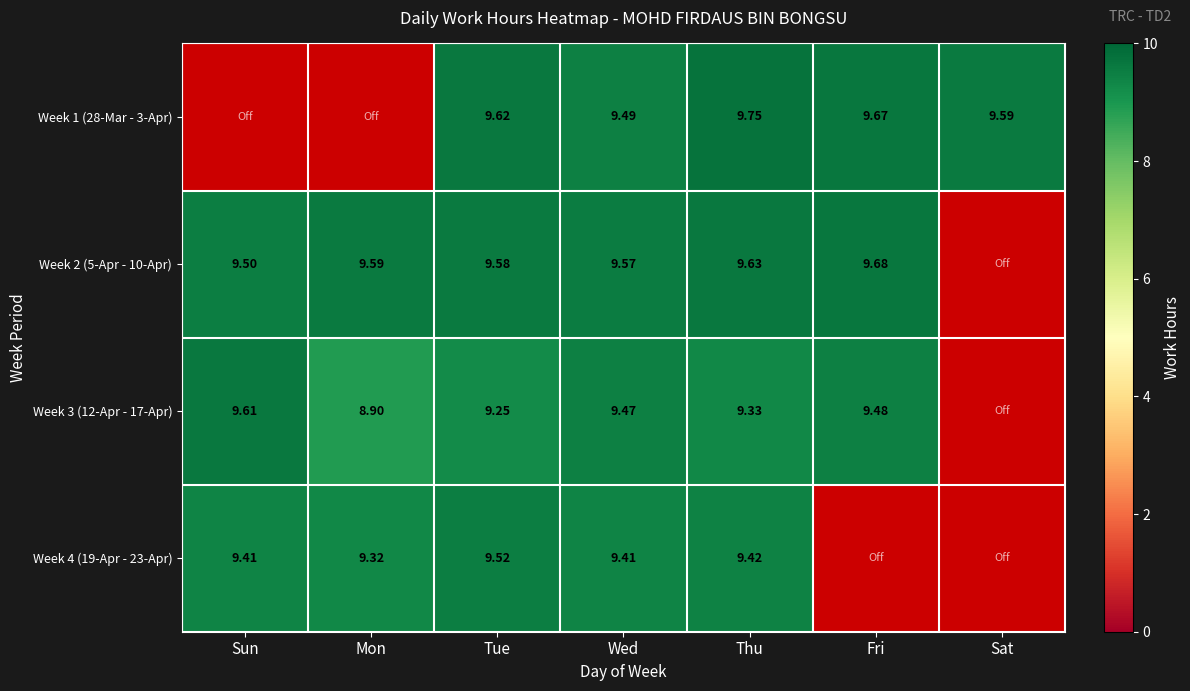

Which category has the highest value in the Week 2 (5-Apr - 10-Apr) series?

Fri